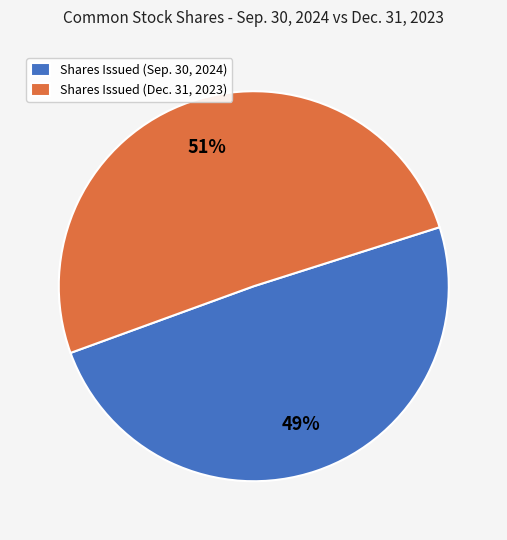

Is Shares Issued (Dec. 31, 2023) the majority of the pie?

Yes